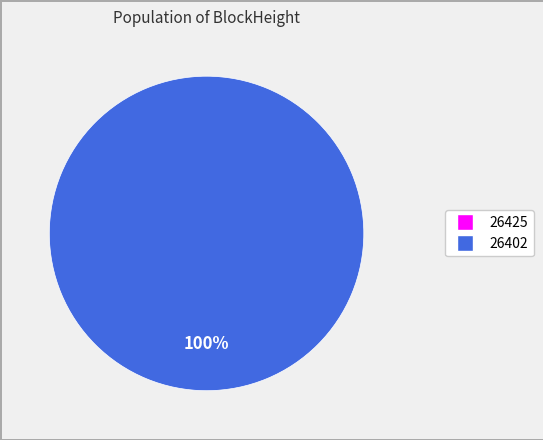

What percentage do 26425 and 26402 together represent?

100.0%